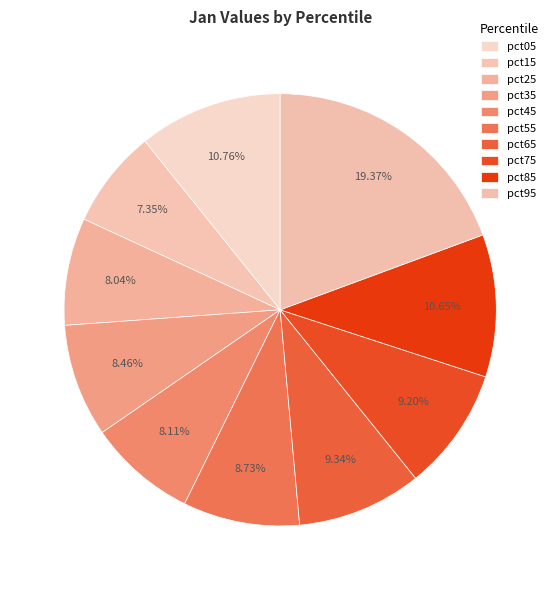

Count the number of slices in the pie.

10